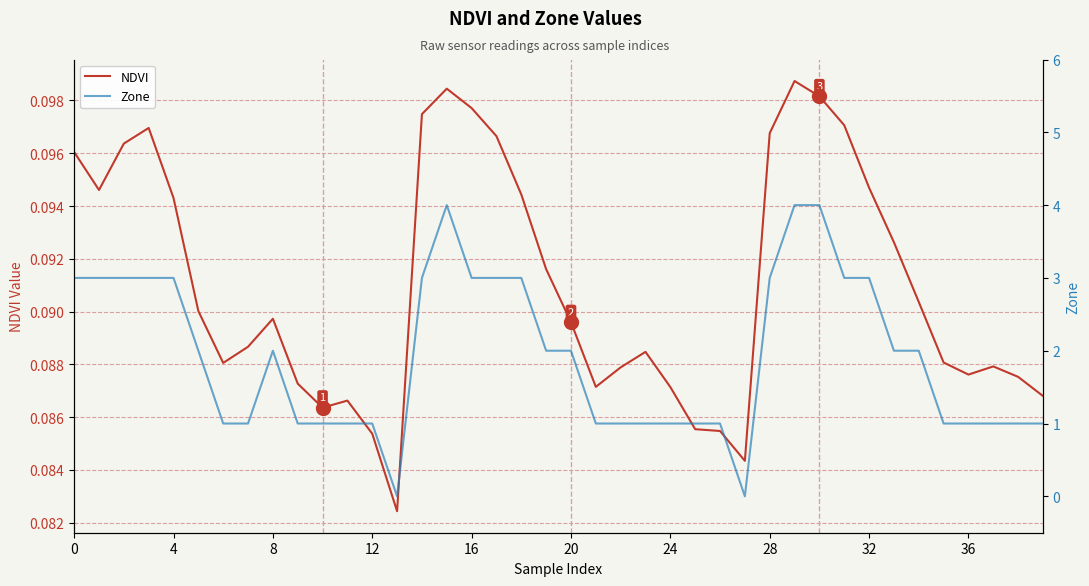

How many series are shown in this chart?

2